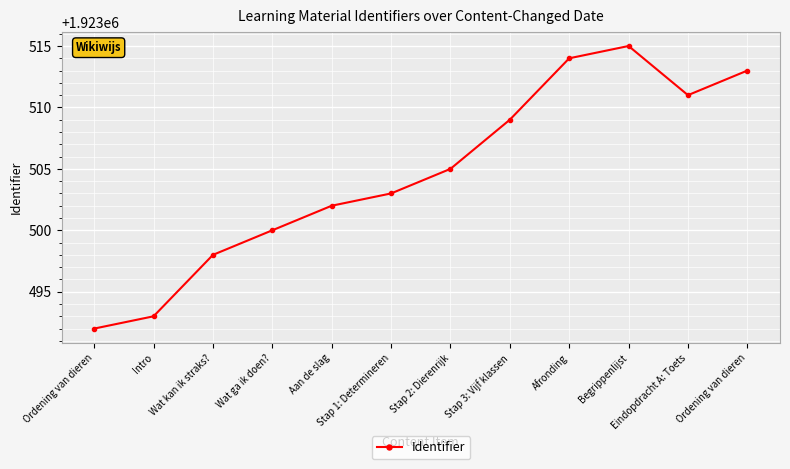

At which label is the value closest to 1923503?

Stap 1: Determineren